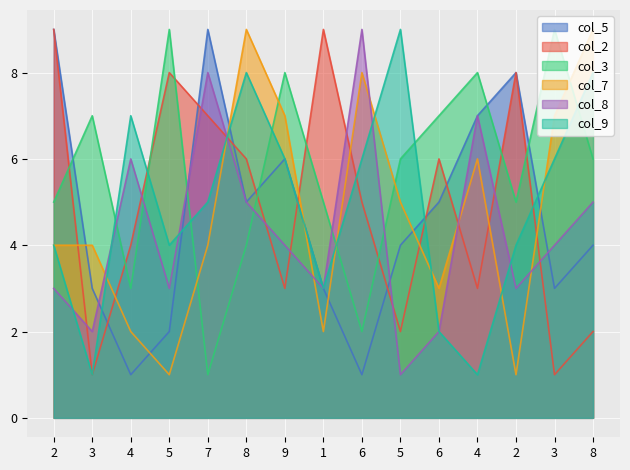

Where does the col_2 series first go above 5?

2